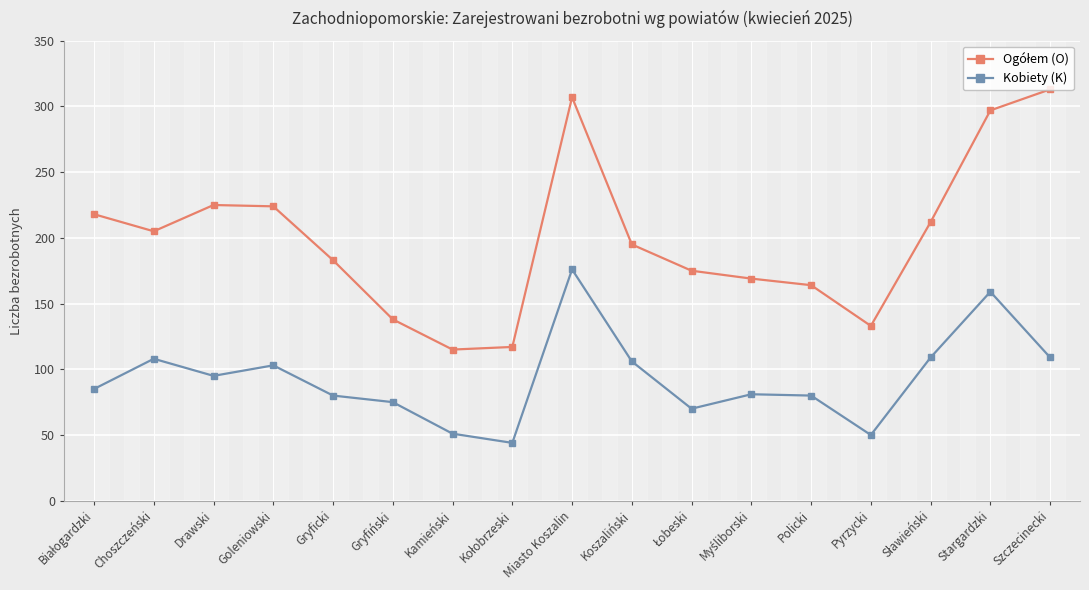

Count the number of categories in the chart.

17